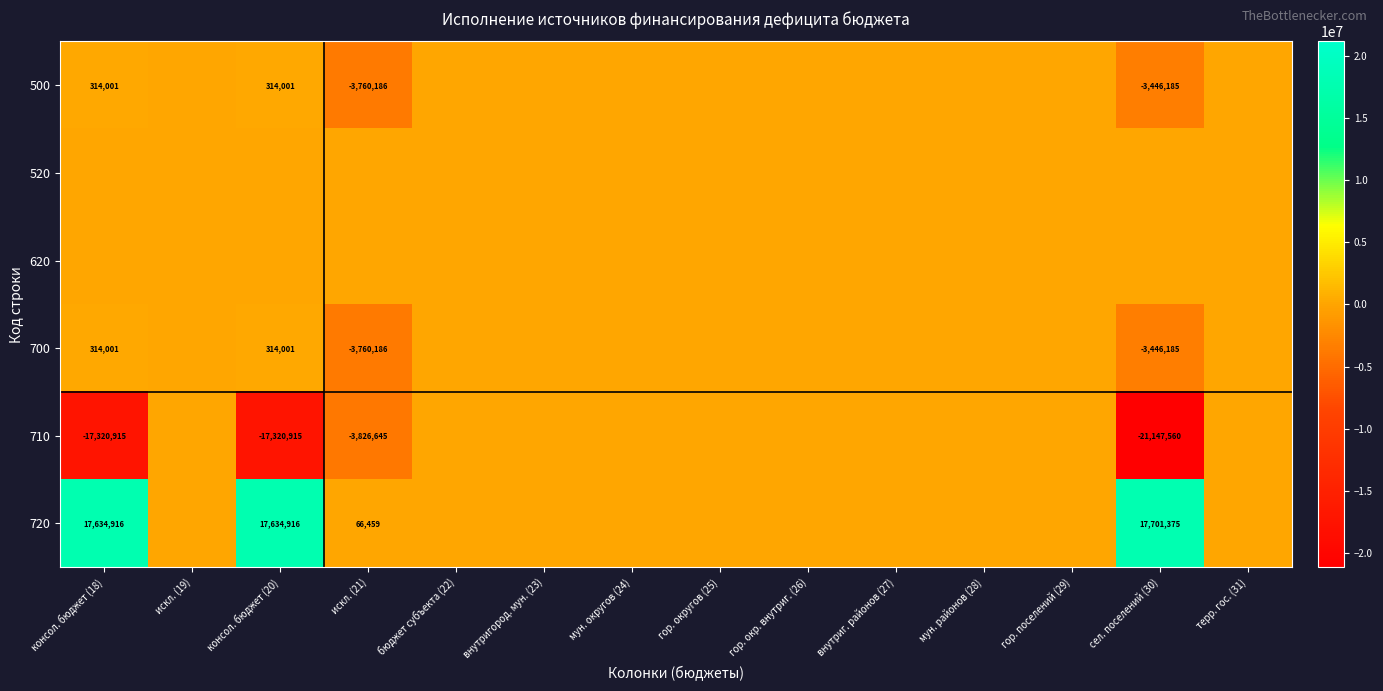

The 700 series shows -3446185 at сел. поселений (30). True or false?

True